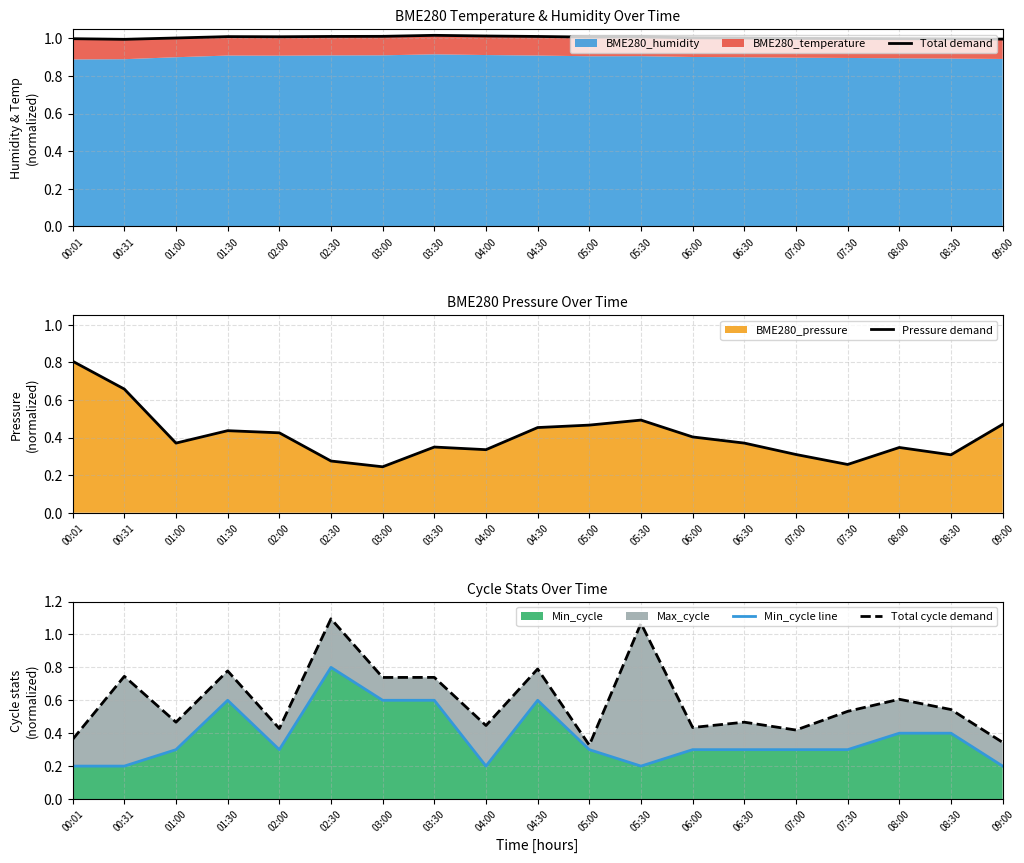

Rank the series at 08:00 from highest to lowest value.

Total demand, Total cycle demand, Min_cycle line, Pressure demand